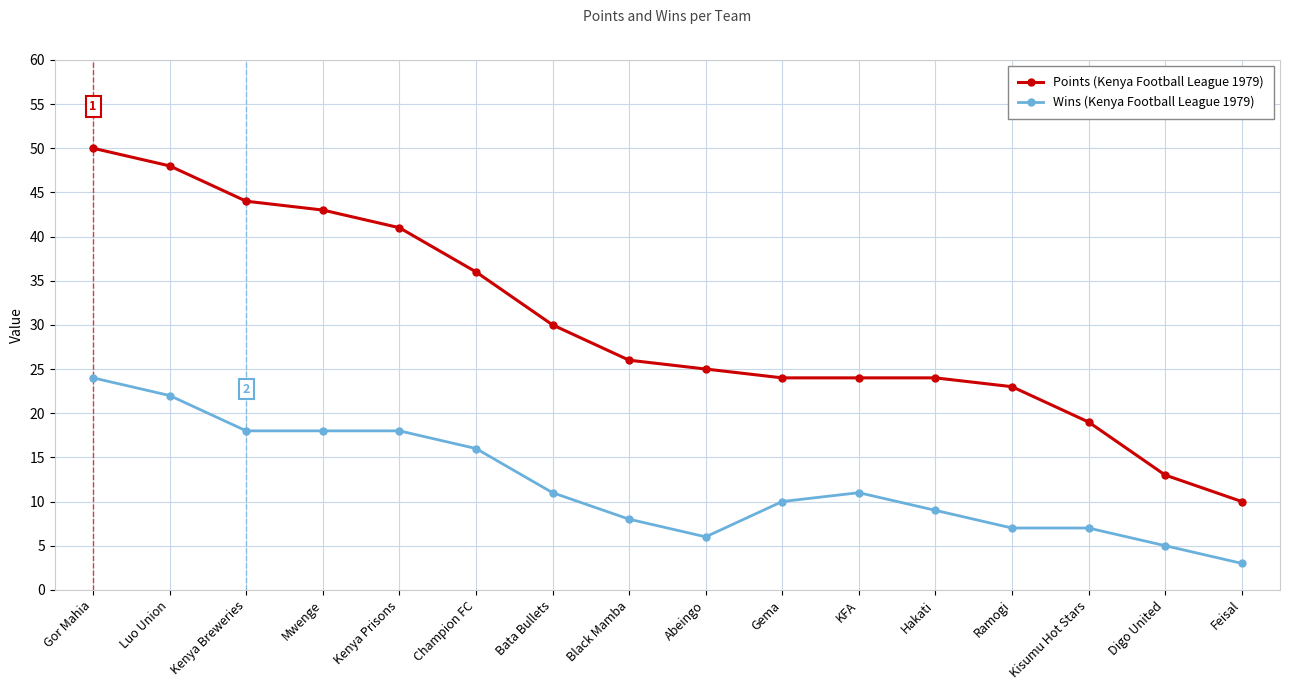

What is the difference between the highest and lowest values at Gema?

14